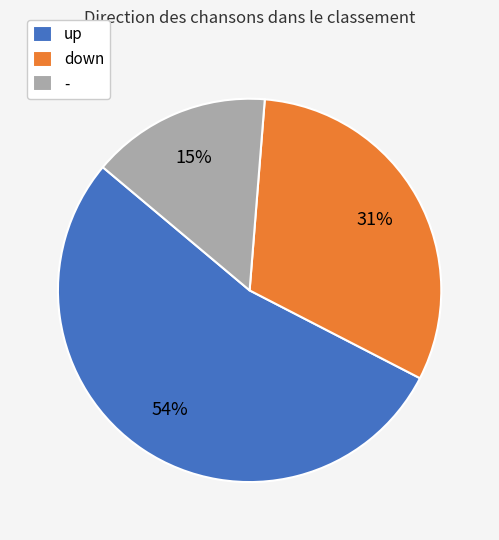

True or false: down accounts for 31% of the total.

True